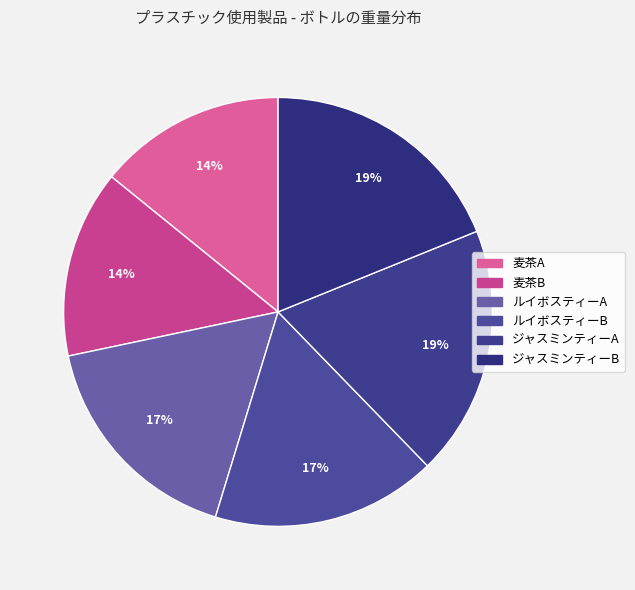

The 麦茶B slice represents 6% of the pie. True or false?

False